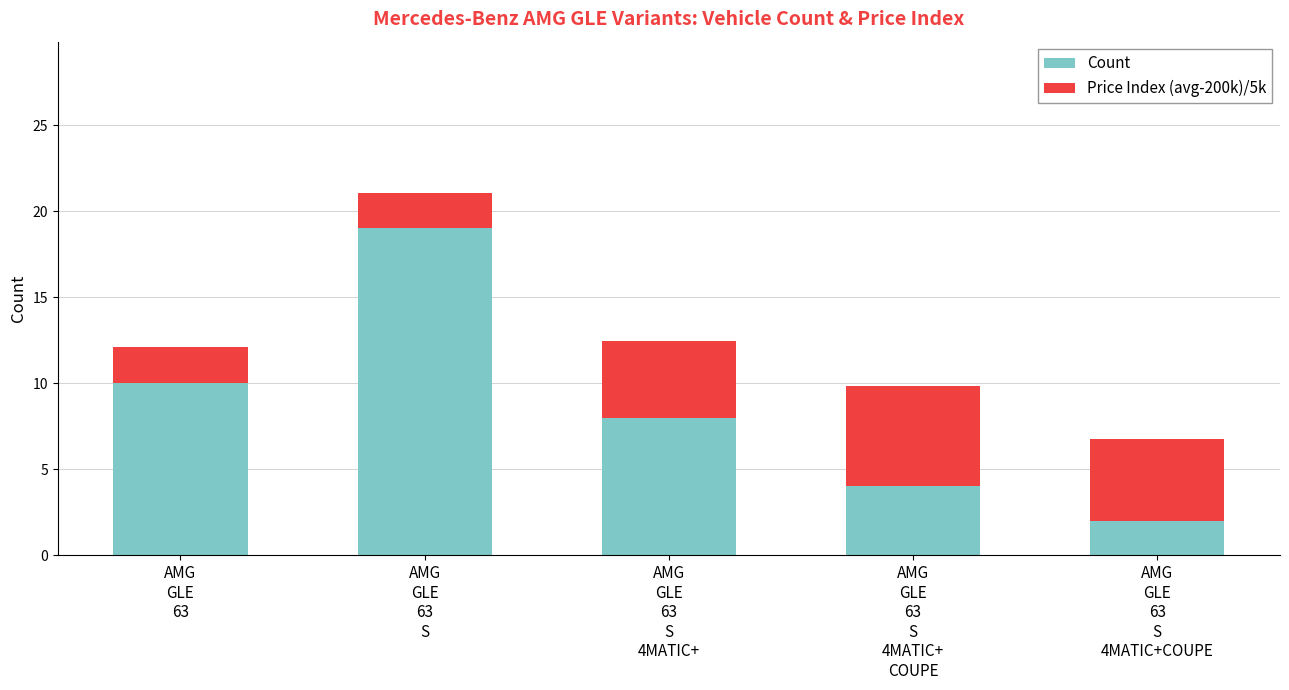

Reading left to right, list the values for the Count series.

10.0	19.0	8.0	4.0	2.0